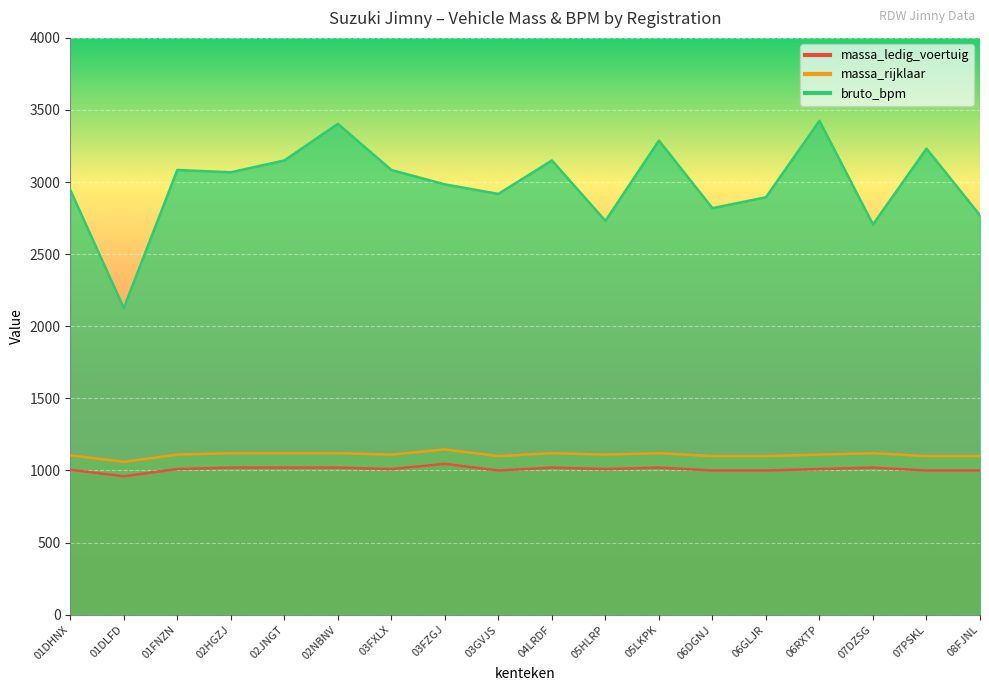

True or false: bruto_bpm and massa_rijklaar cross at least once.

False